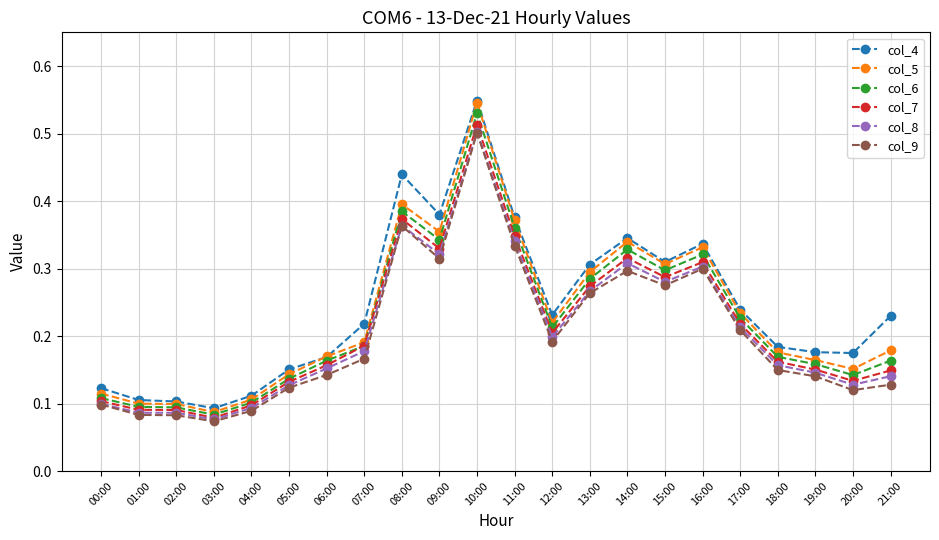

The col_5 series shows 0.1 at 00:00. True or false?

True